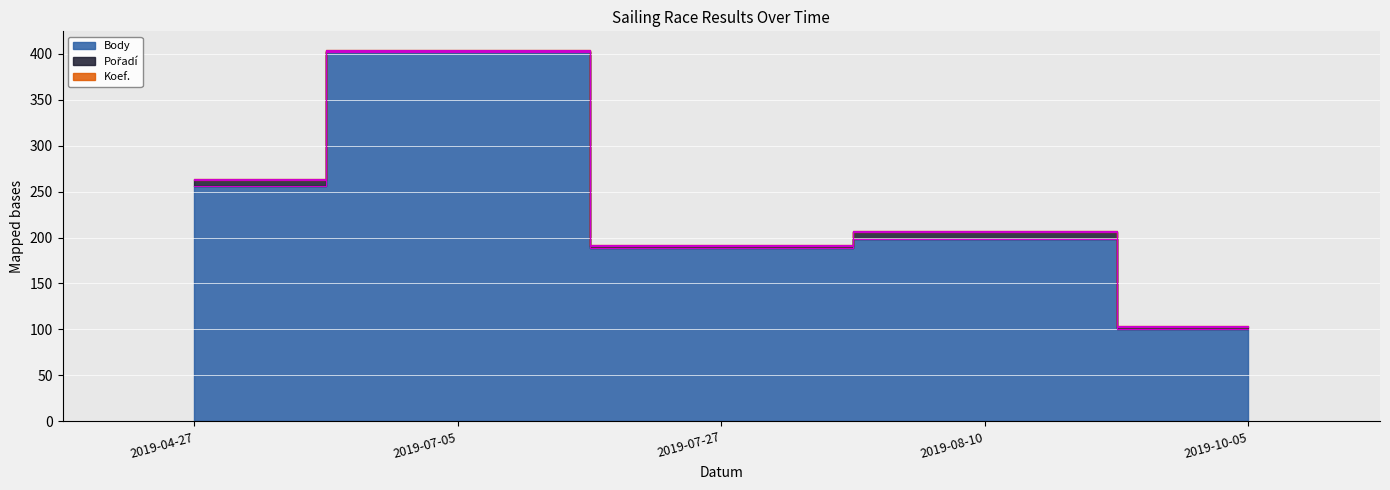

True or false: Koef. has more than 0 points higher than both neighbors.

False